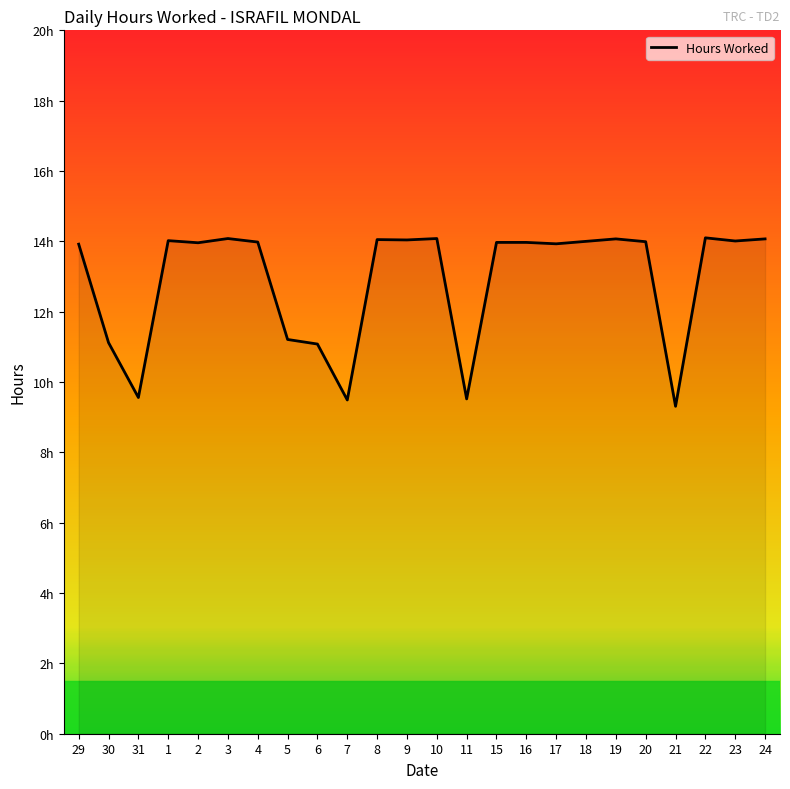

What is the difference between the maximum and minimum values?

4.8